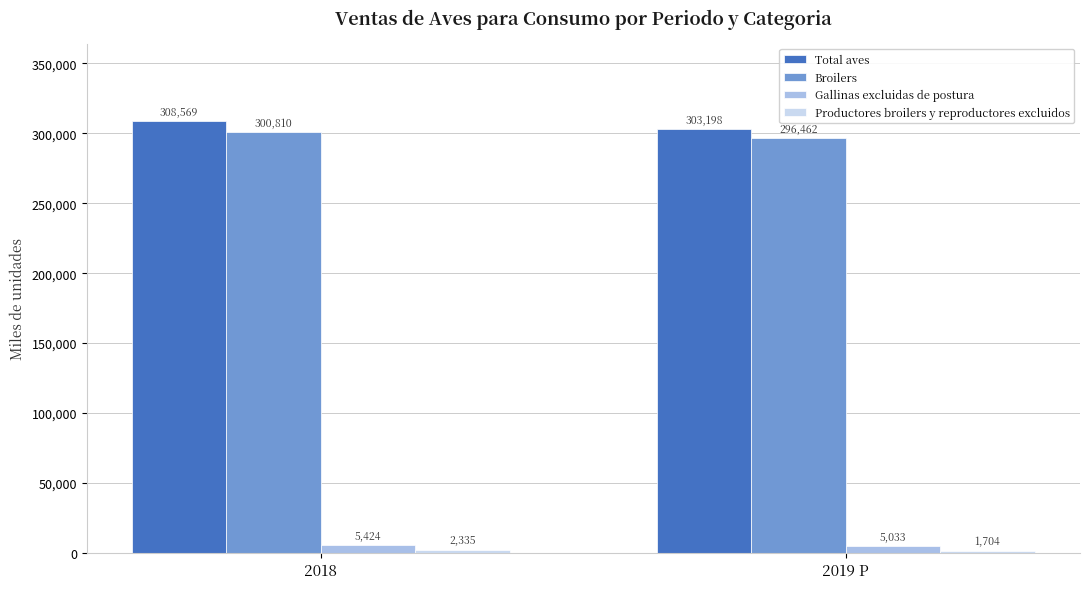

Which series has the widest spread of values?

Total aves